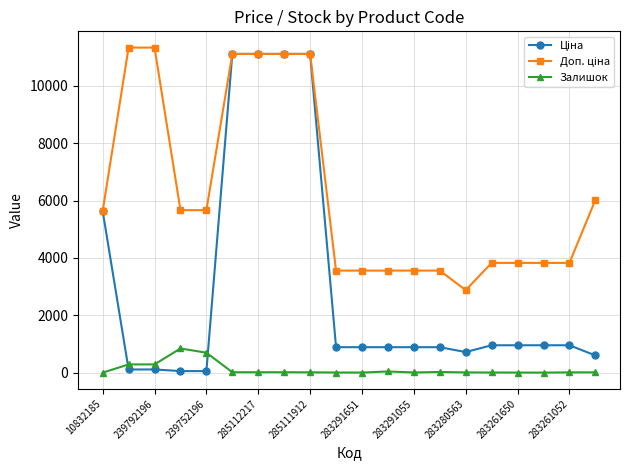

What is the value of the Залишок point at the 6th from the left?

17.0